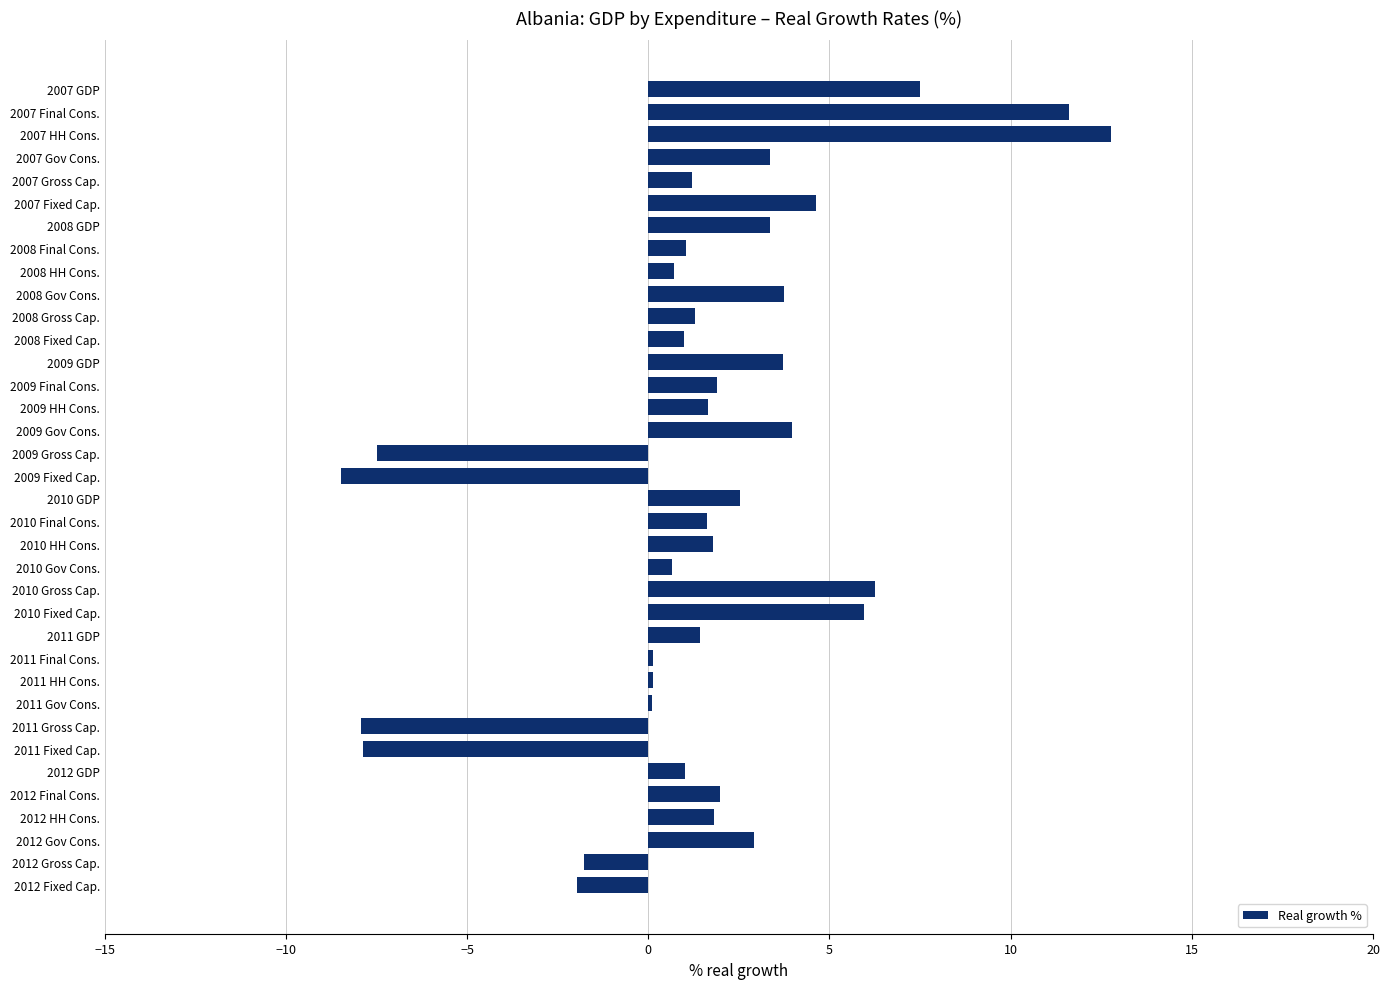

What is the average value?

1.6